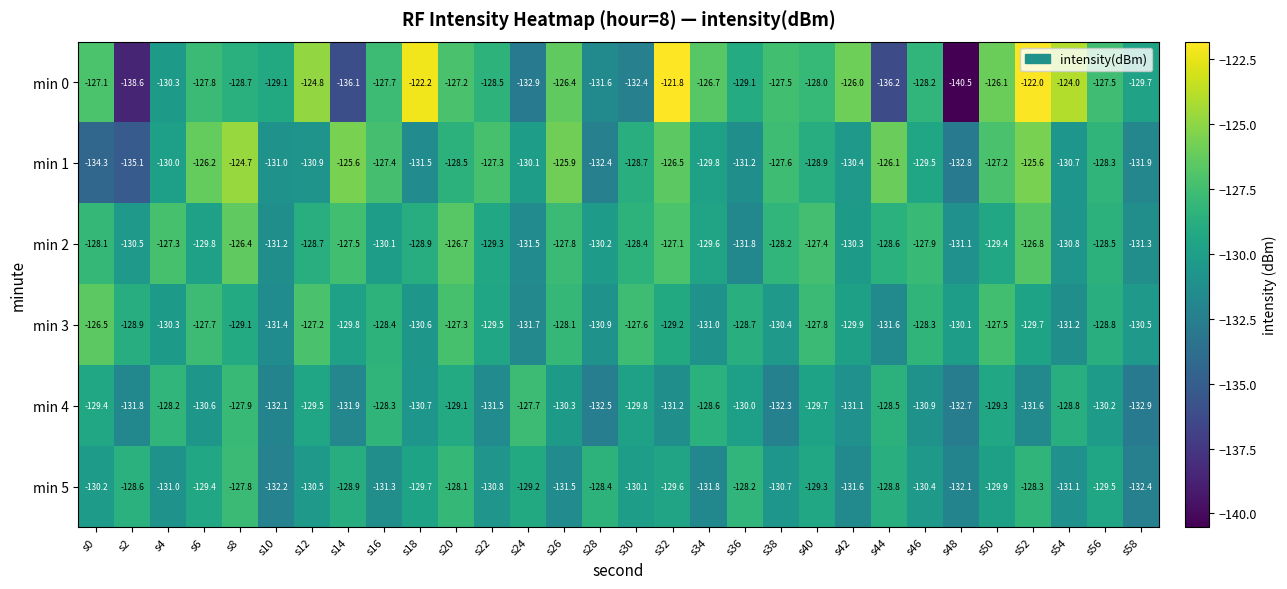

At which label does min 0 first exceed -127?

s12